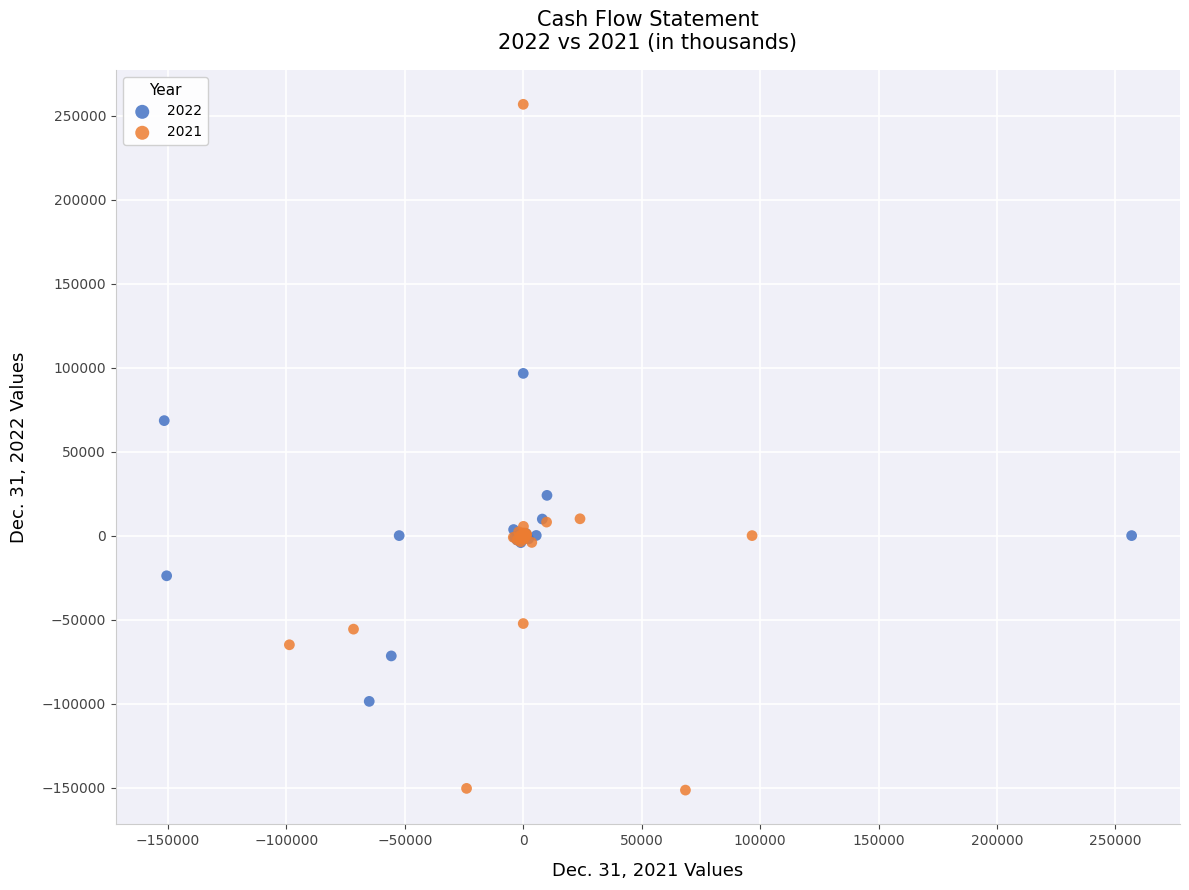

Which series reaches the minimum Y coordinate?

2021